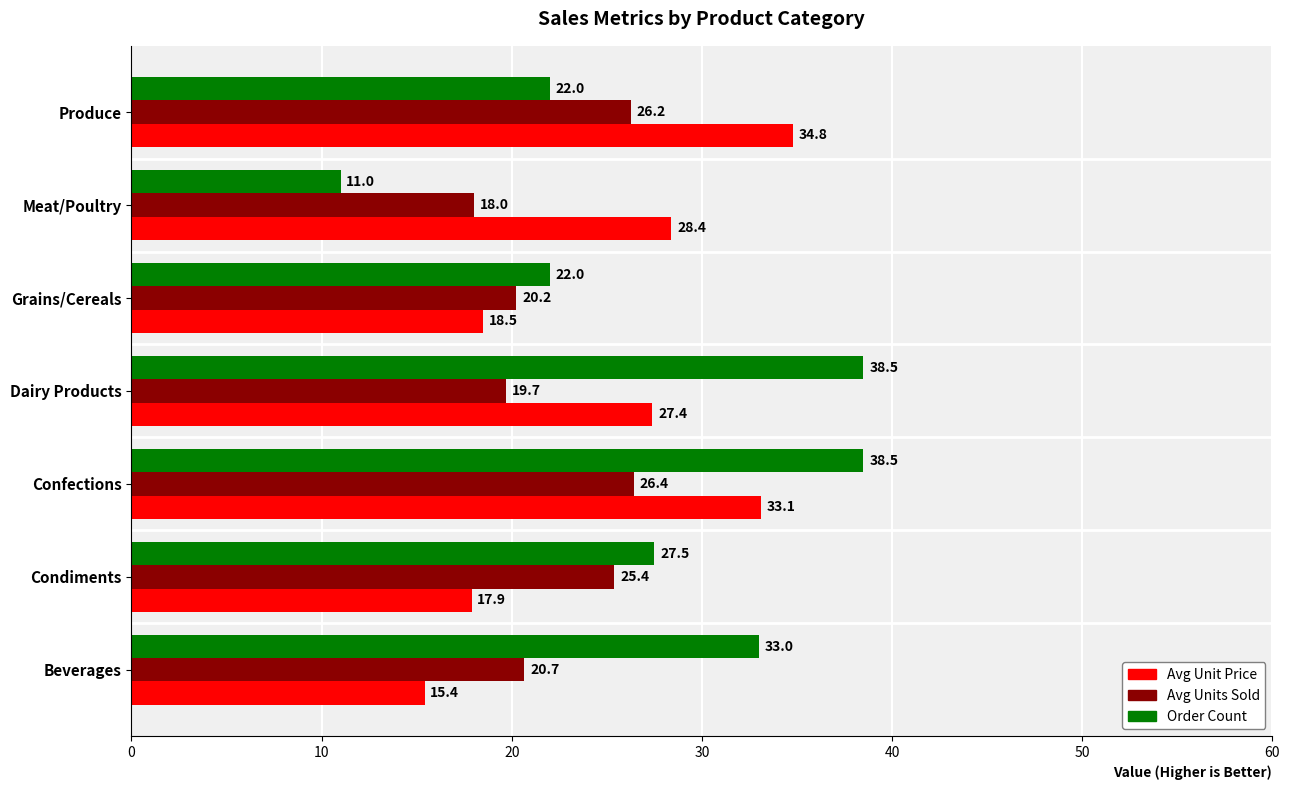

Which category has the lowest value across all series?

Meat/Poultry